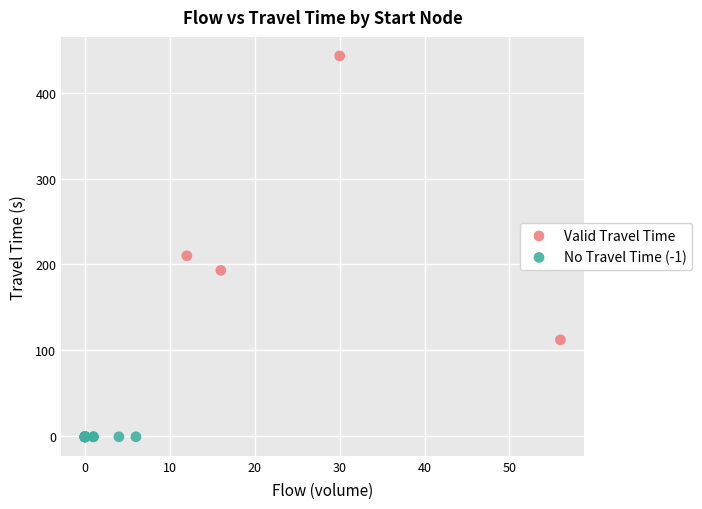

Which series contains the lowest Y value?

No Travel Time (-1)